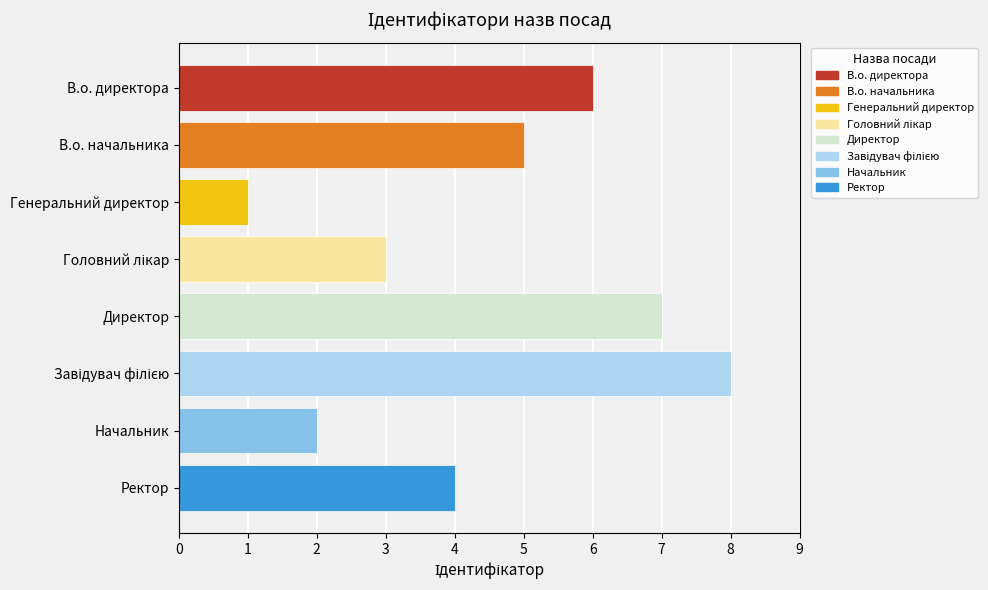

Which label corresponds to the smallest value in the chart?

Генеральний директор